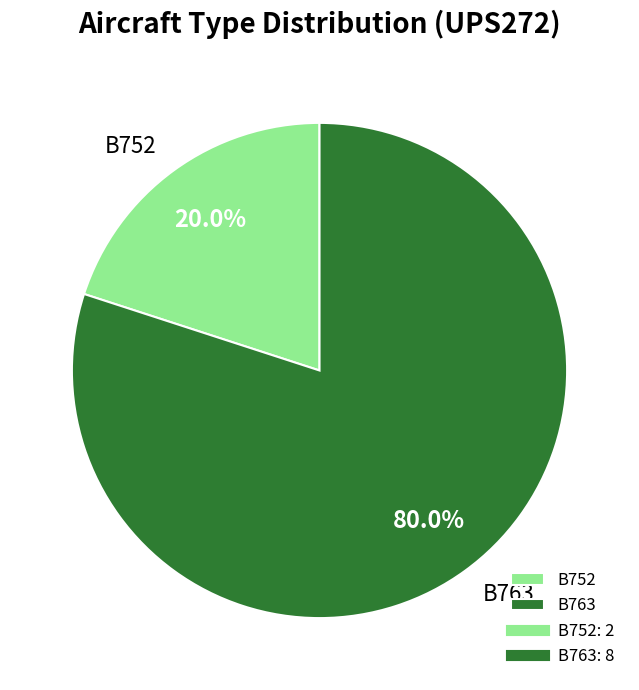

Which slice is the smallest?

B752